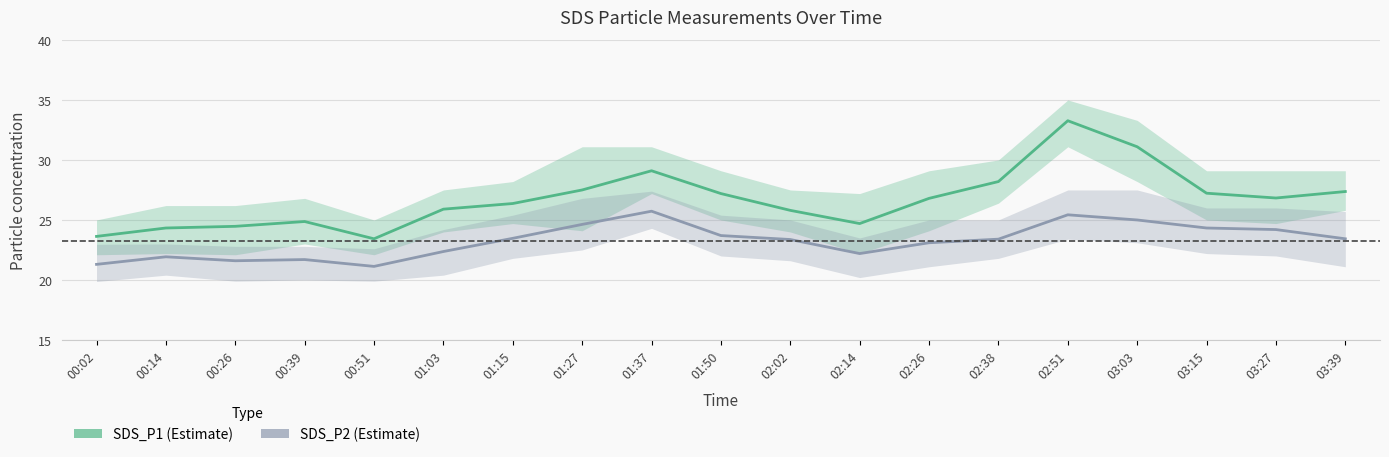

What is the greatest value displayed?

33.3